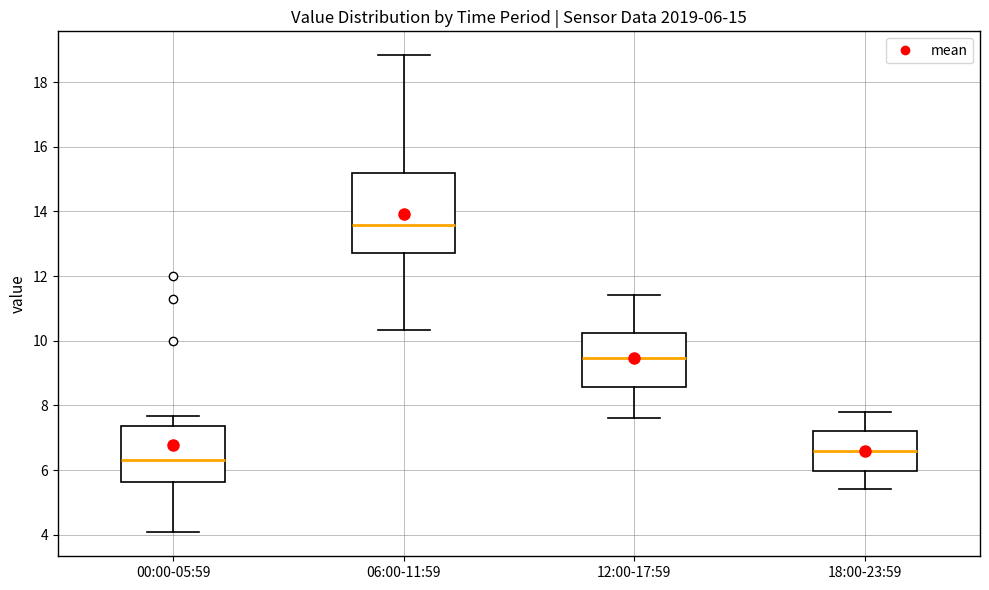

Comparing the boxes themselves (not the whiskers), which one is the tallest?

06:00-11:59